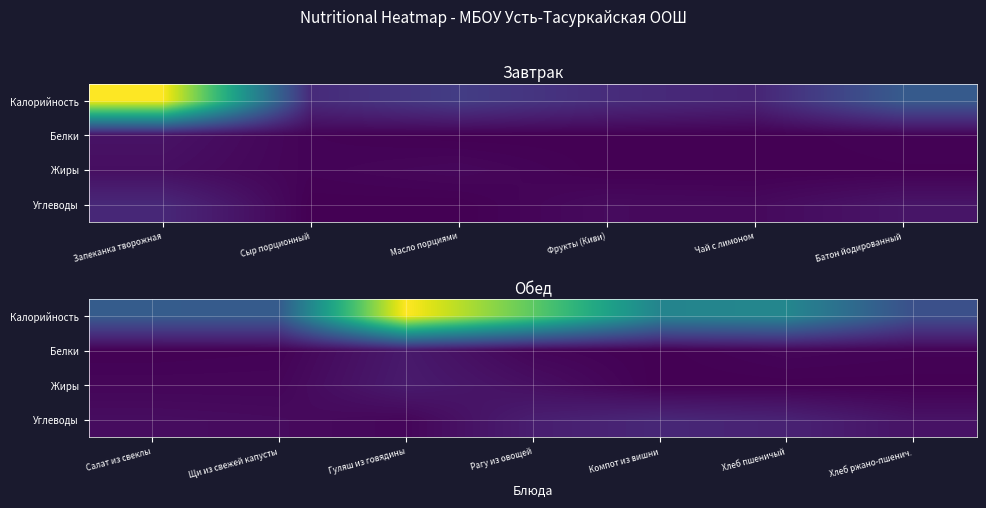

True or false: Жиры has a value of 0.2 at Хлеб пшеничый.

False